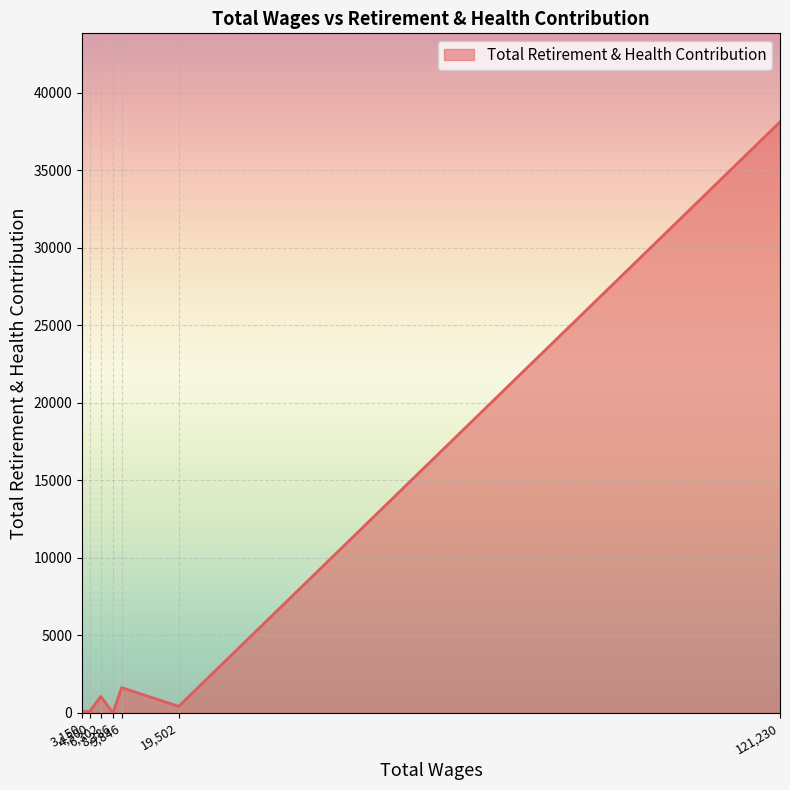

True or false: there are more than 1 points higher than both neighbors.

True